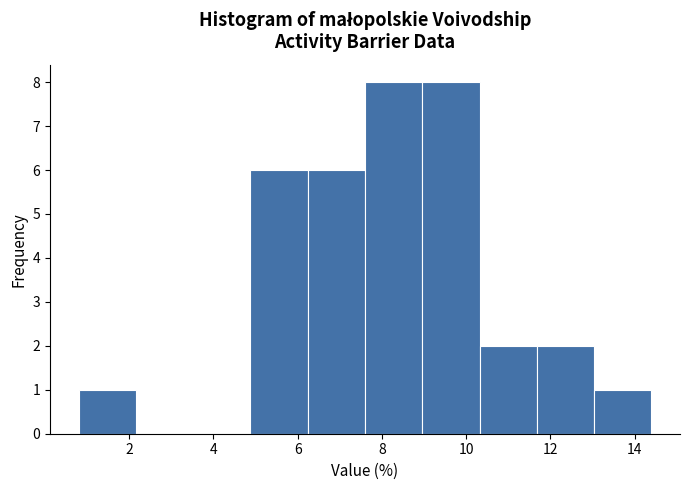

How tall is the bar that spans 13.04 to 14.40 on the x-axis? Neither the bar edges nor the heights are printed on the chart, so give them approximately, as read against the axes.

1